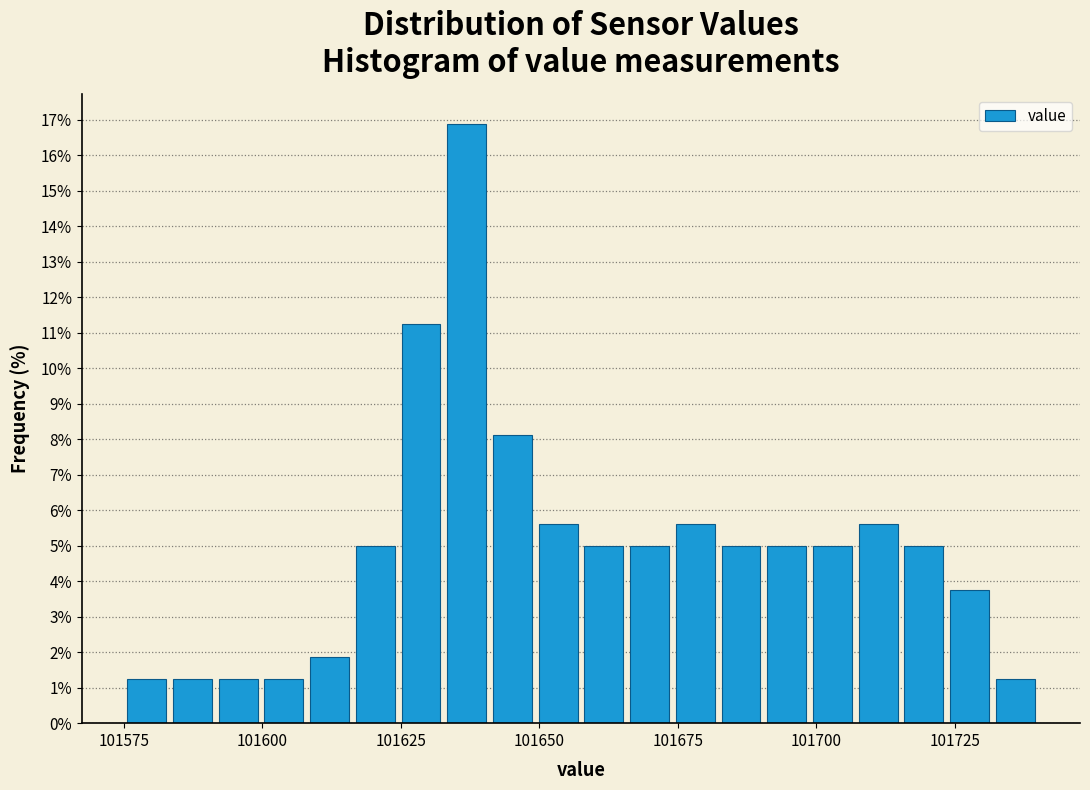

Around what value on the x-axis is the tallest bar? Give the approximate position of its centre, as read against the axis.

101635